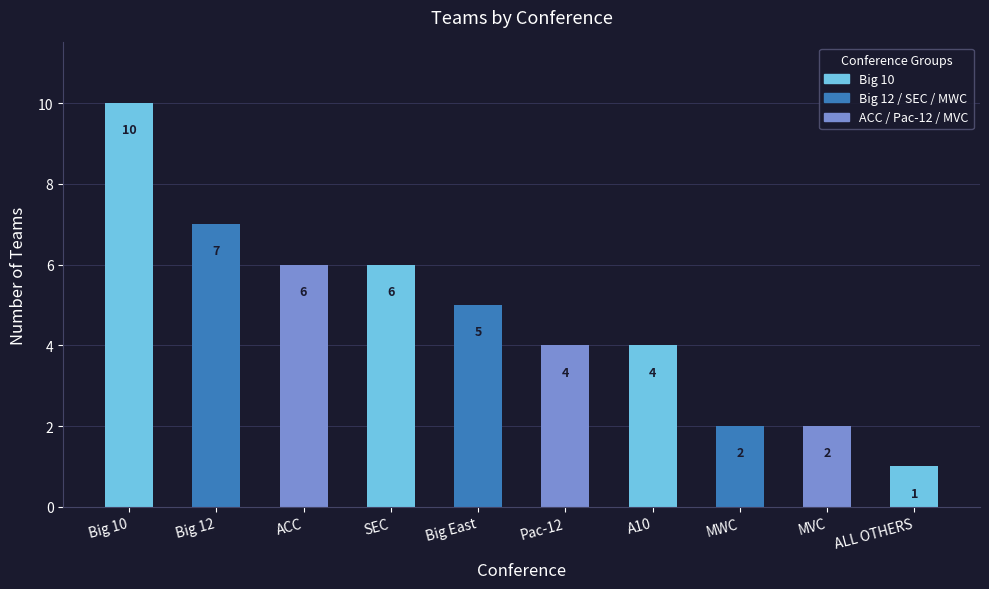

What is the change in value from Big 10 to MVC?

-8